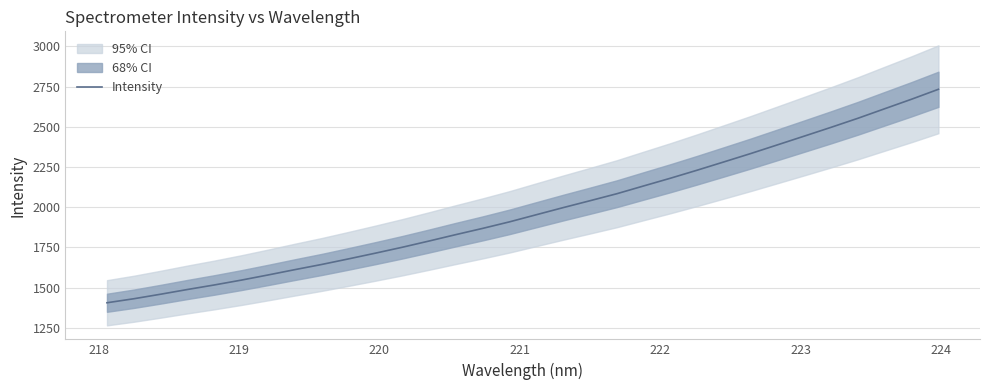

What is the minimum value for Intensity?

1405.6